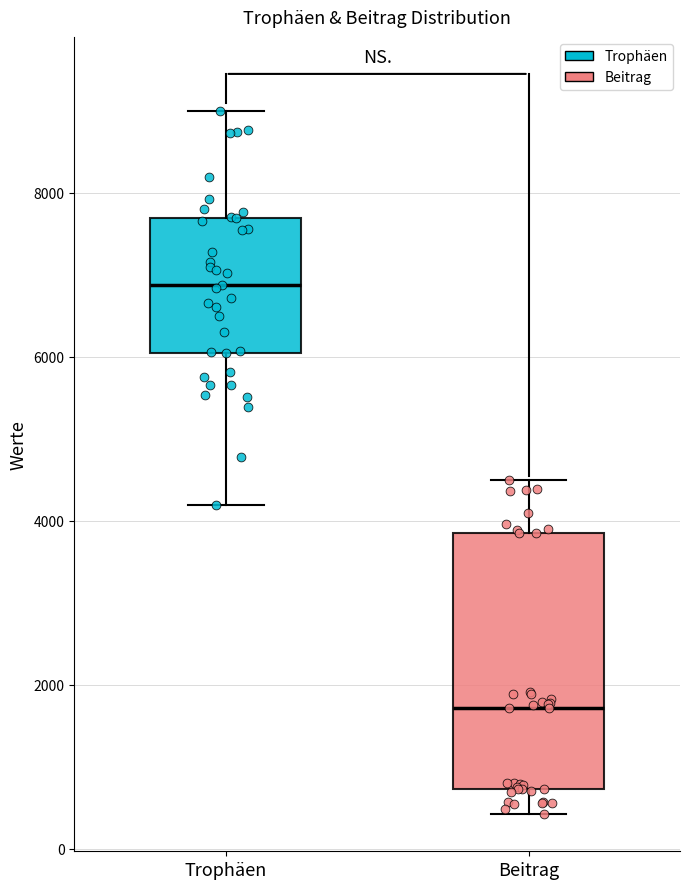

Reading left to right, transcribe this box plot: for each box, give where its median line is, the range the box spans, and where its two whiskers end, as read against the y-axis. The values are not printed on the chart, so give them approximately, as read against the axis.

Trophäen: median 6800, box 6000 to 7600, whiskers 4200 to 9000
Beitrag: median 1800, box 800 to 3800, whiskers 400 to 4600